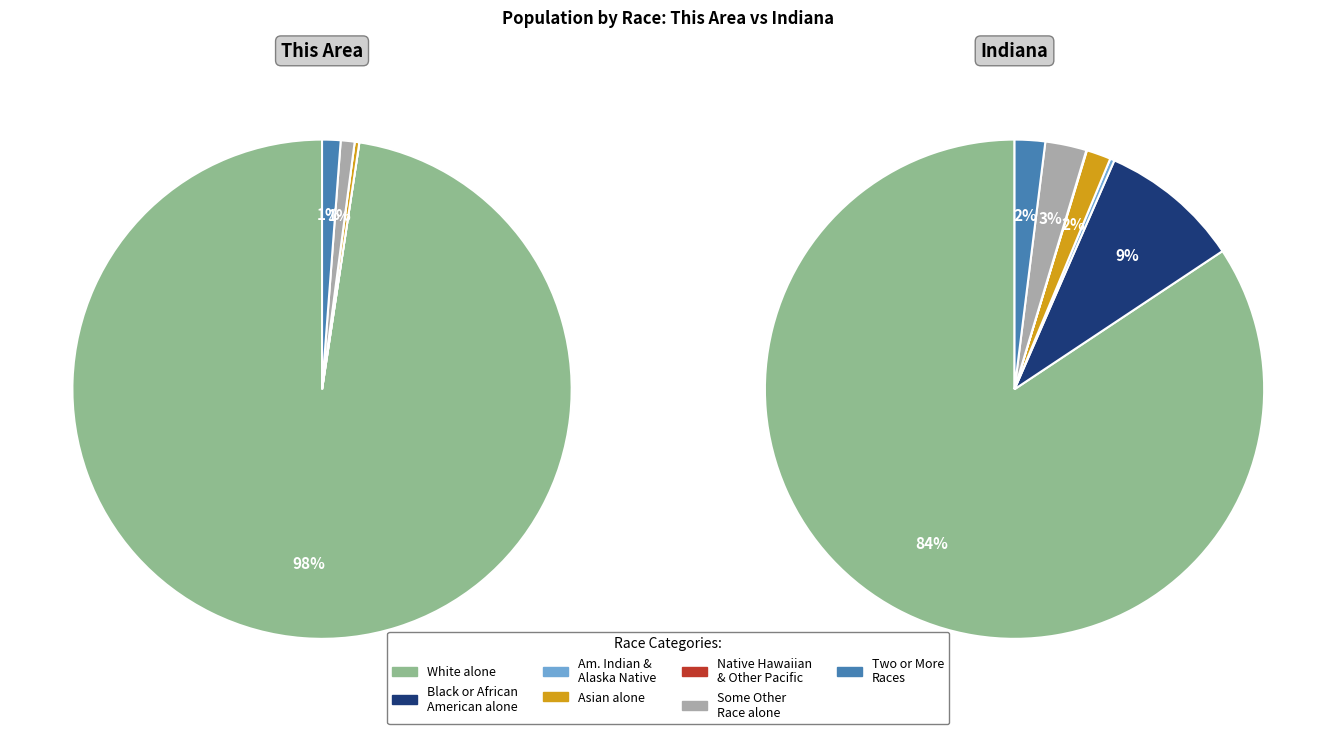

To the nearest percent, what is the combined percentage of Two or More Races and Black or African American alone?

1%